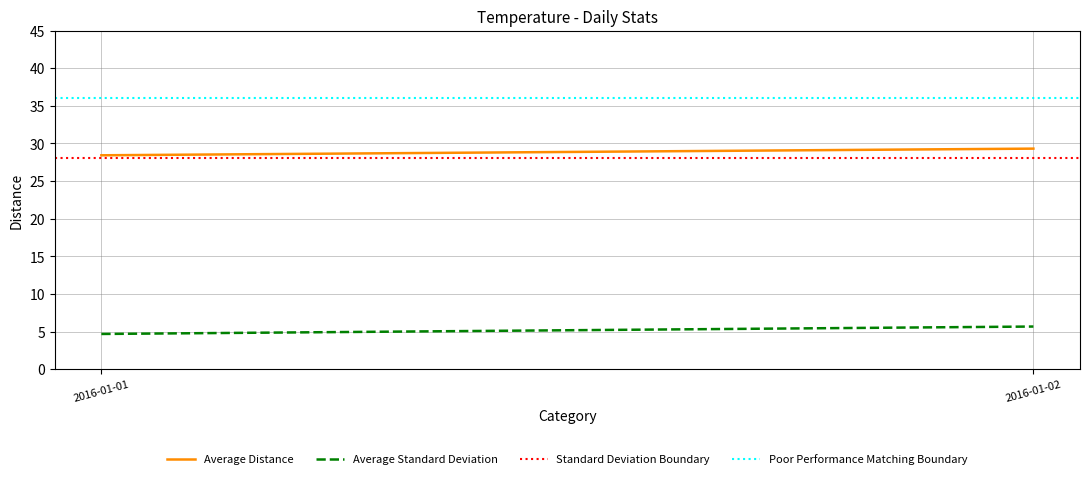

What is the highest value of the Average Distance series?

29.3